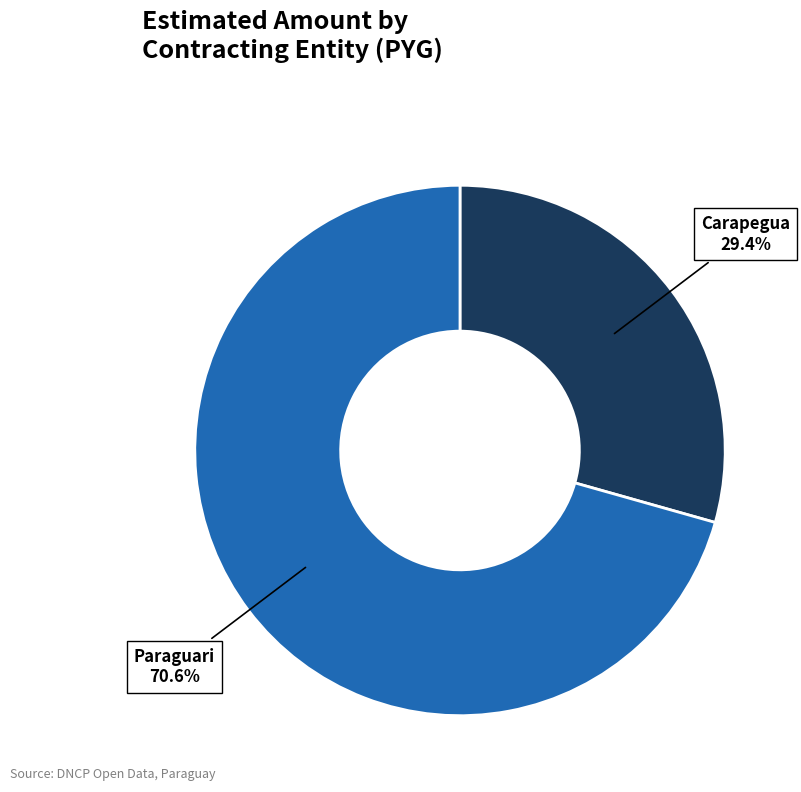

Which slice is the largest?

Gobierno Departamental de Paraguari